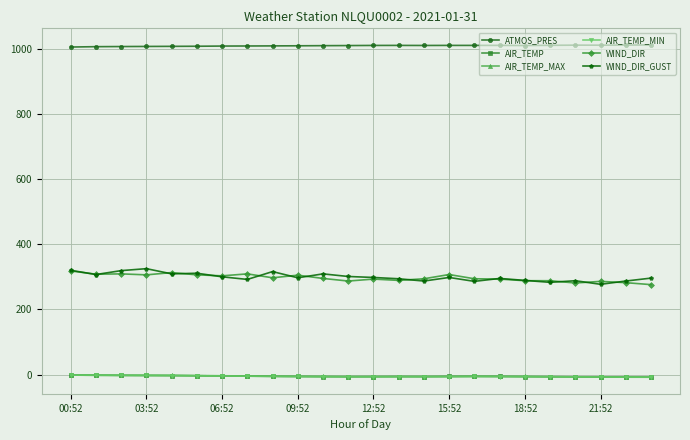

Is this an area chart (filled region under the line)?

No